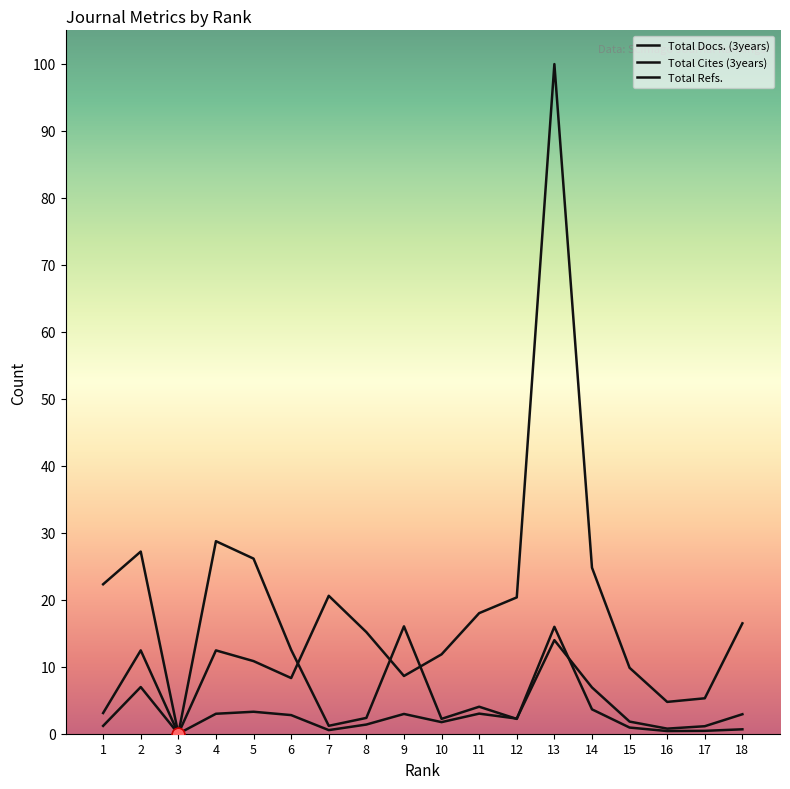

At which category is the sum across all series the highest?

13